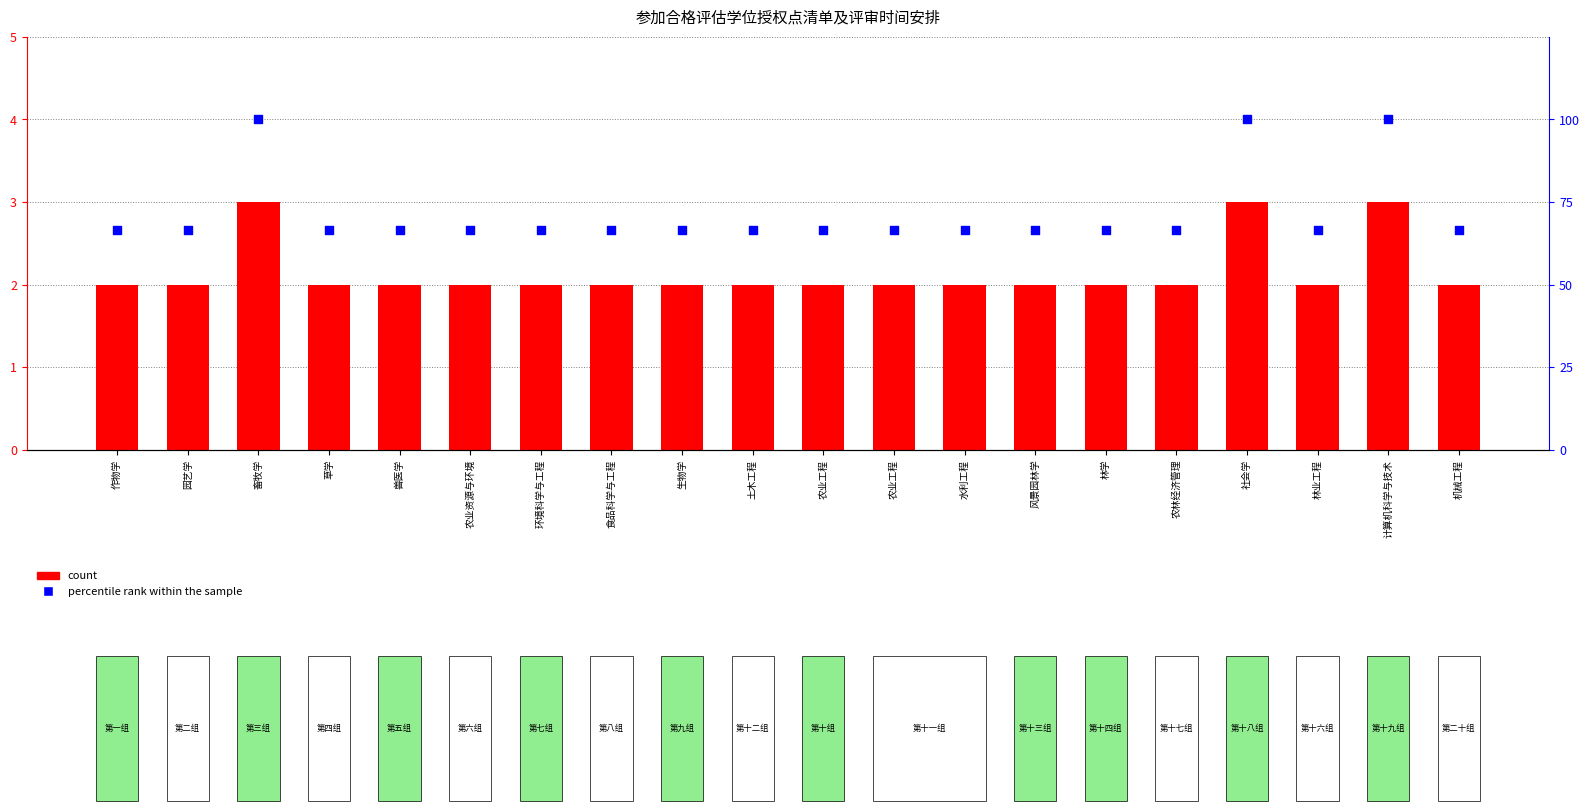

At which category is the sum across all series the highest?

畜牧学